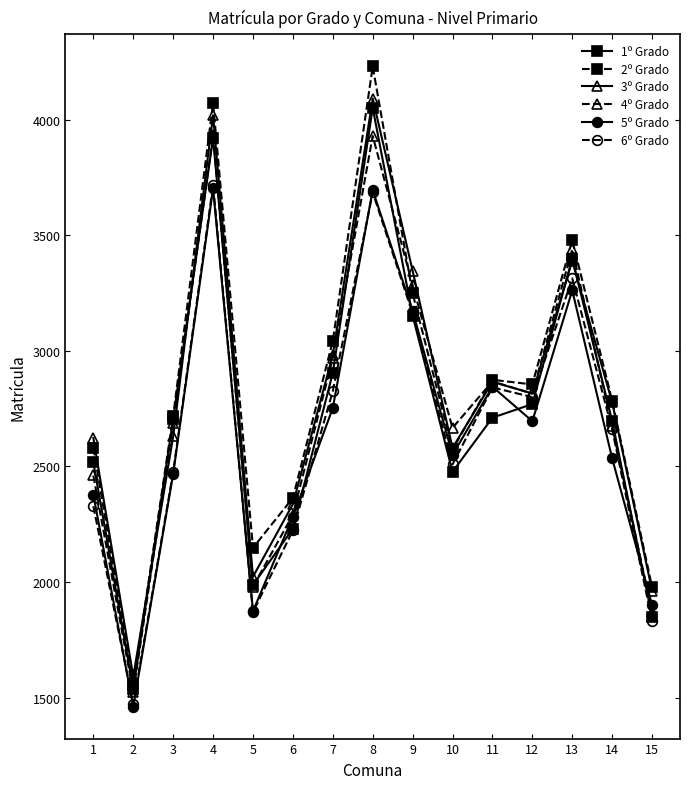

What is the difference between the 2º Grado values at 5 and 15?

170